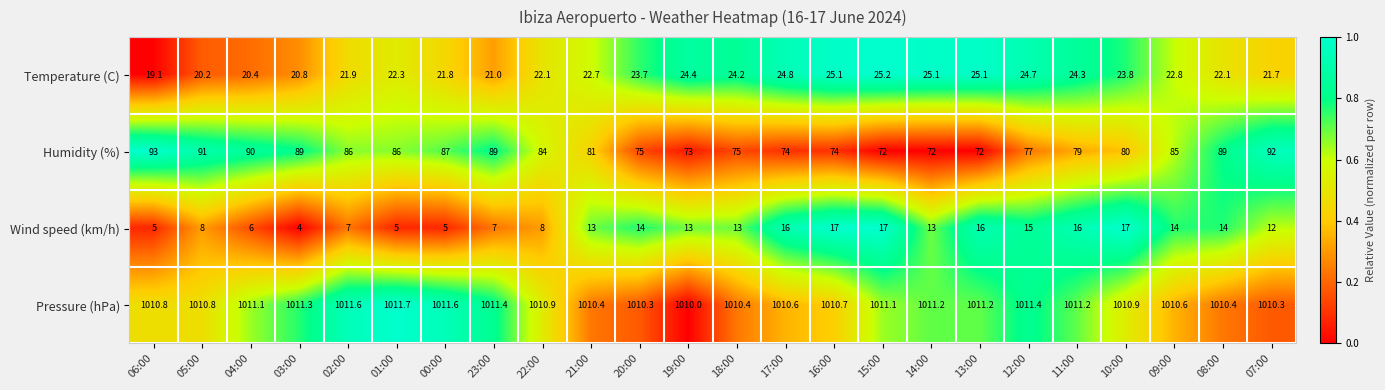

What is the difference between the maximum and minimum values in the Wind speed (km/h) series?

13.0